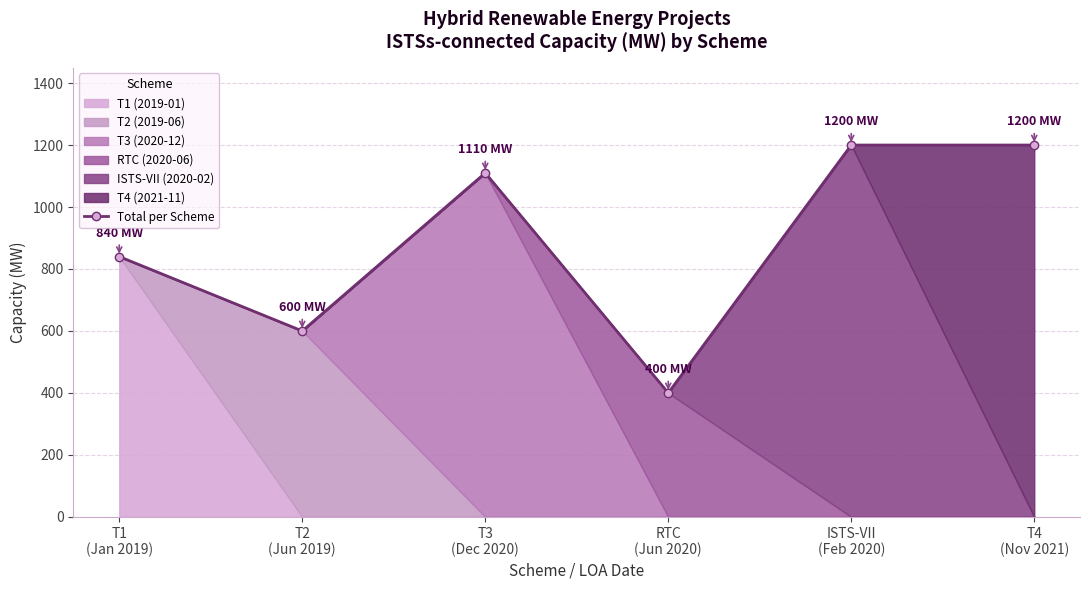

What is the greatest value displayed?

1200